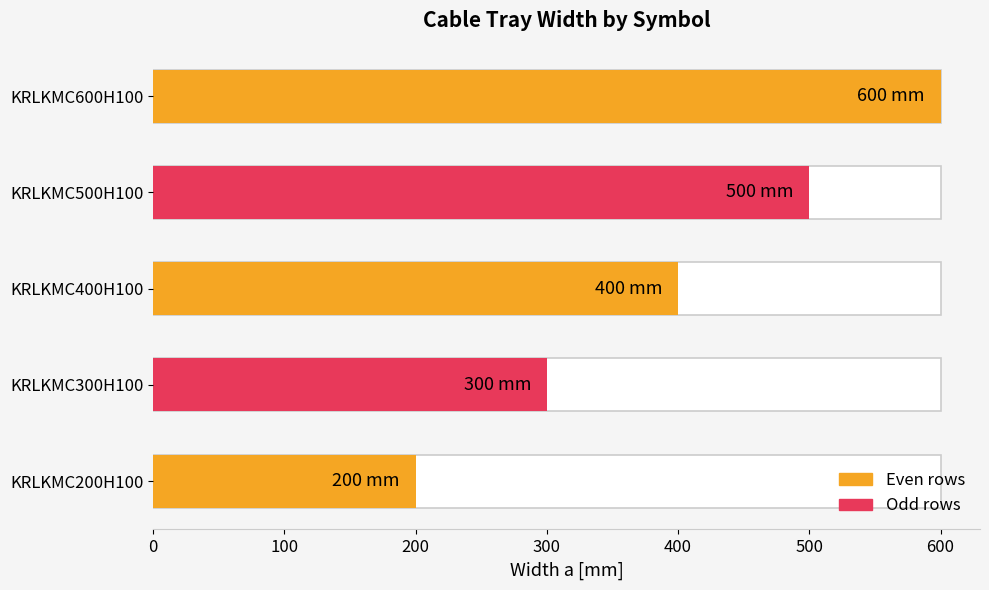

What is the maximum value shown in the chart?

600